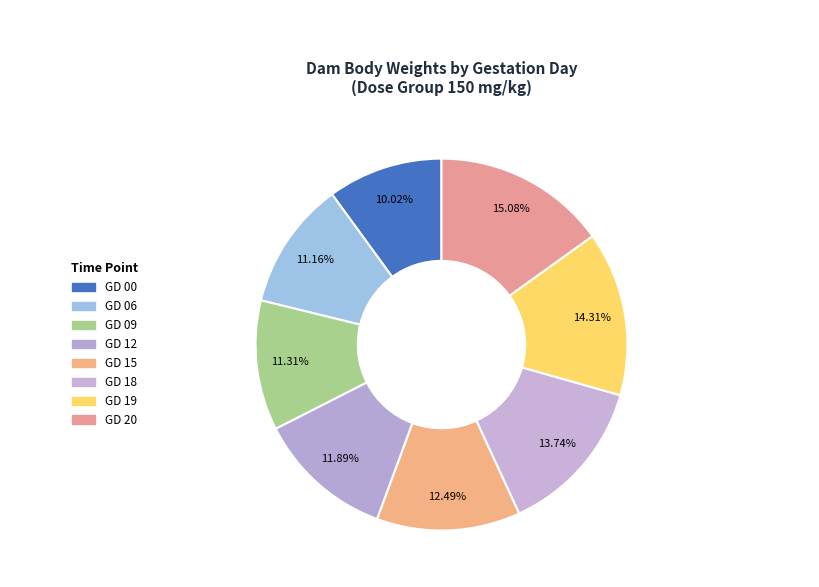

Does GD 15 represent more than half of the total?

No